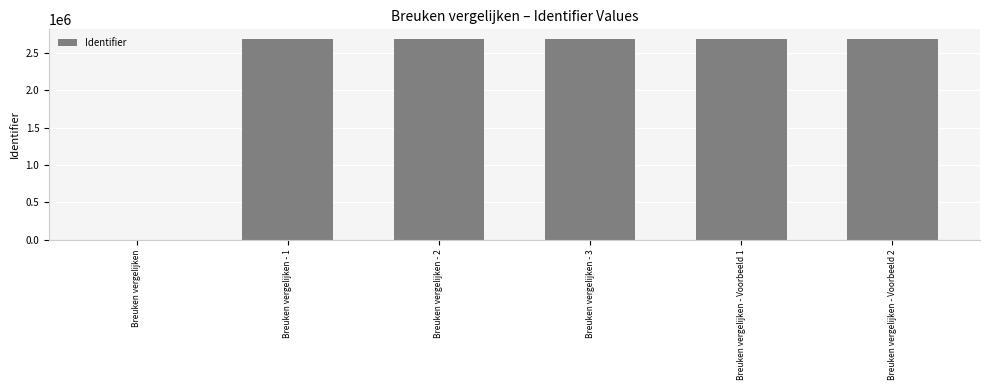

What is the sum of the values at Breuken vergelijken - Voorbeeld 2 and Breuken vergelijken - Voorbeeld 1?

5363966